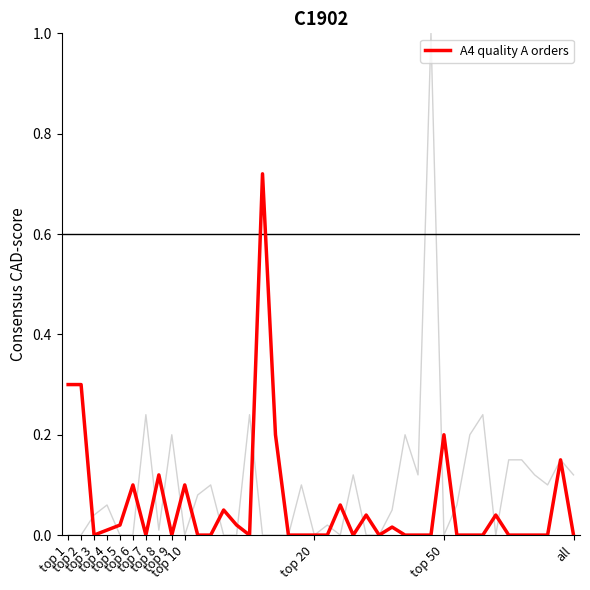

What is the maximum value shown in the chart?

1.0